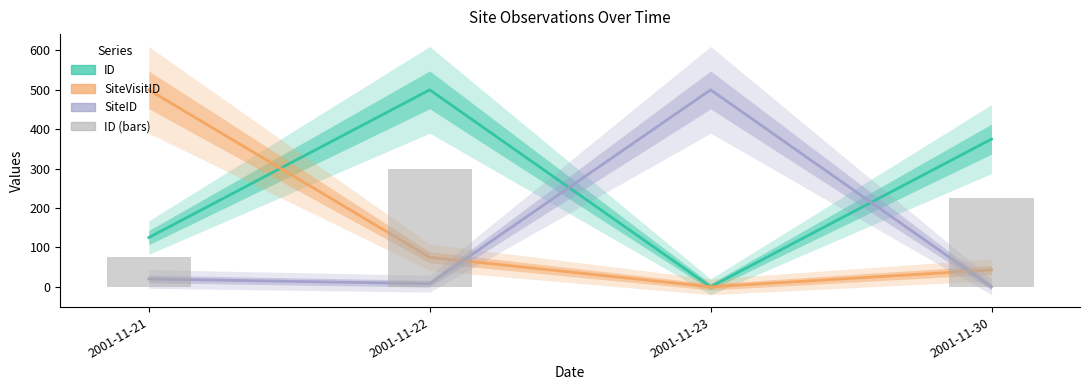

The chart shows a value of 225 at 2001-11-30. True or false?

True